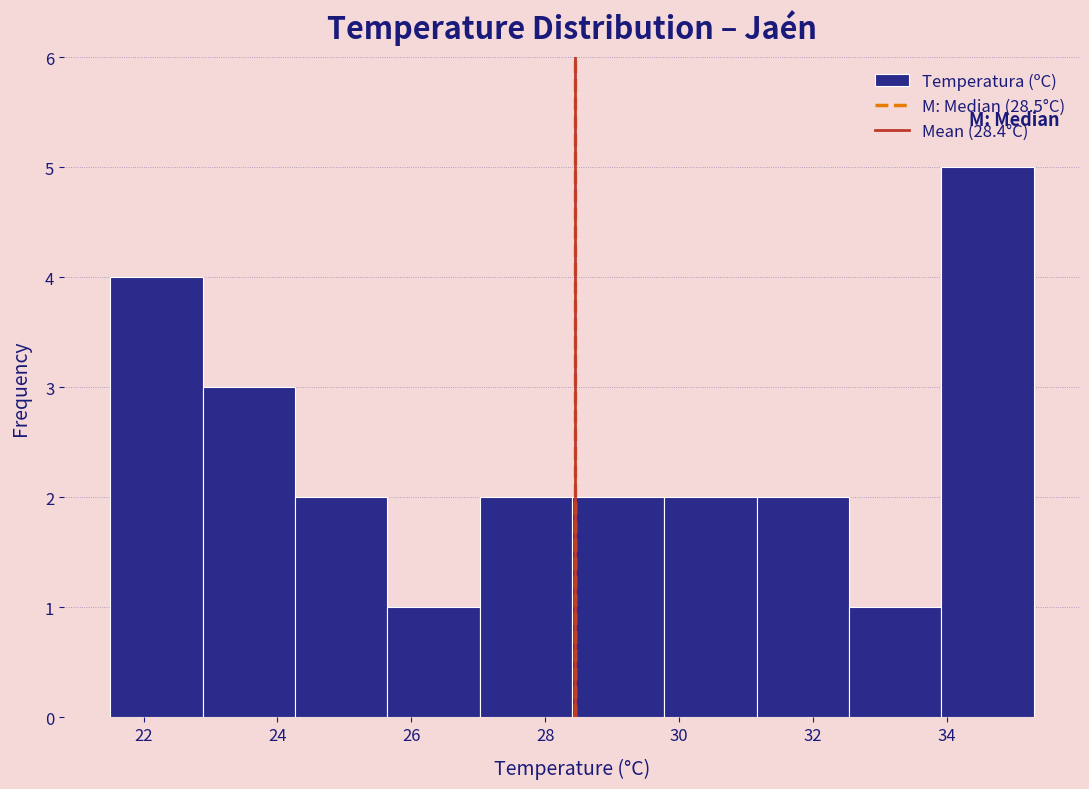

Reading left to right, transcribe this chart: for each bar, give the range it covers on the x-axis and its height. Neither the bar edges nor the heights are printed on the chart, so give them approximately, as read against the axes.

21.50 to 22.88: 4
22.88 to 24.26: 3
24.26 to 25.64: 2
25.64 to 27.02: 1
27.02 to 28.40: 2
28.40 to 29.78: 2
29.78 to 31.16: 2
31.16 to 32.54: 2
32.54 to 33.92: 1
33.92 to 35.30: 5